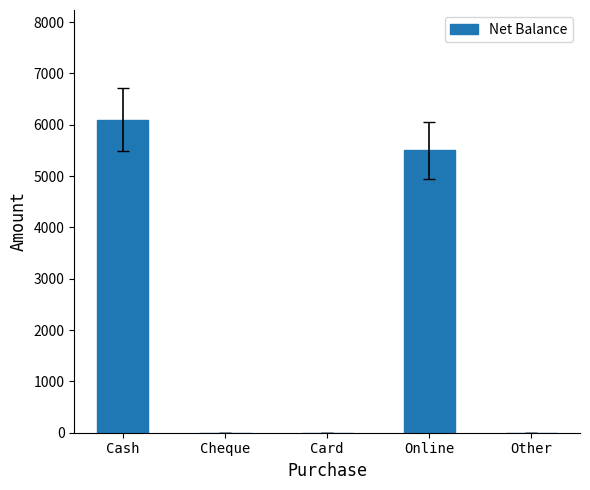

At which label is the value closest to 3050?

Online